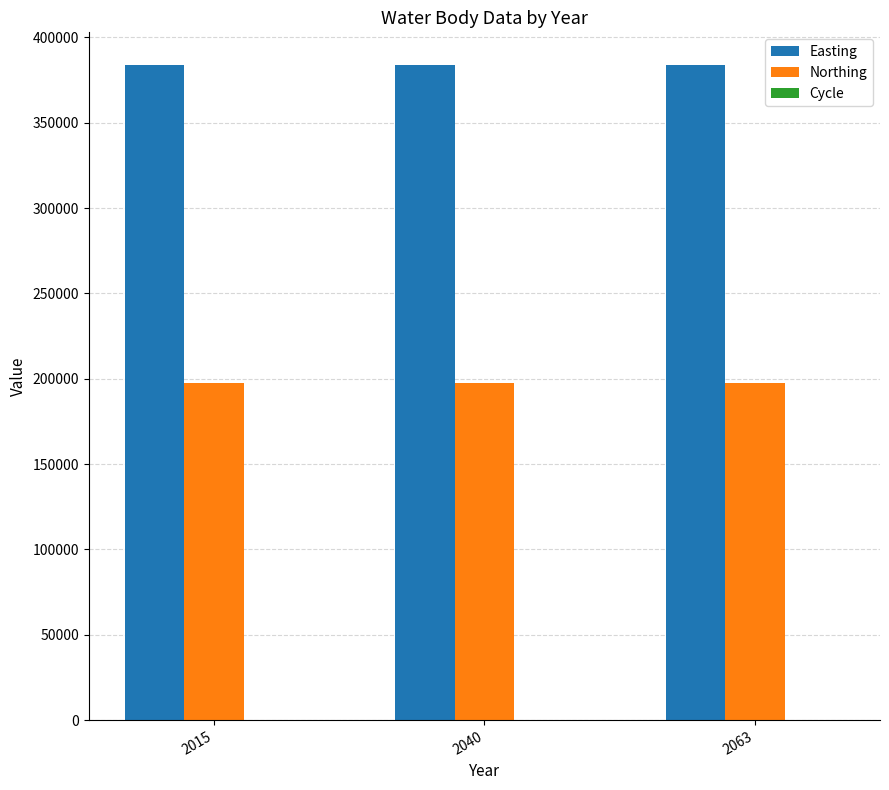

Are the bars horizontal?

No